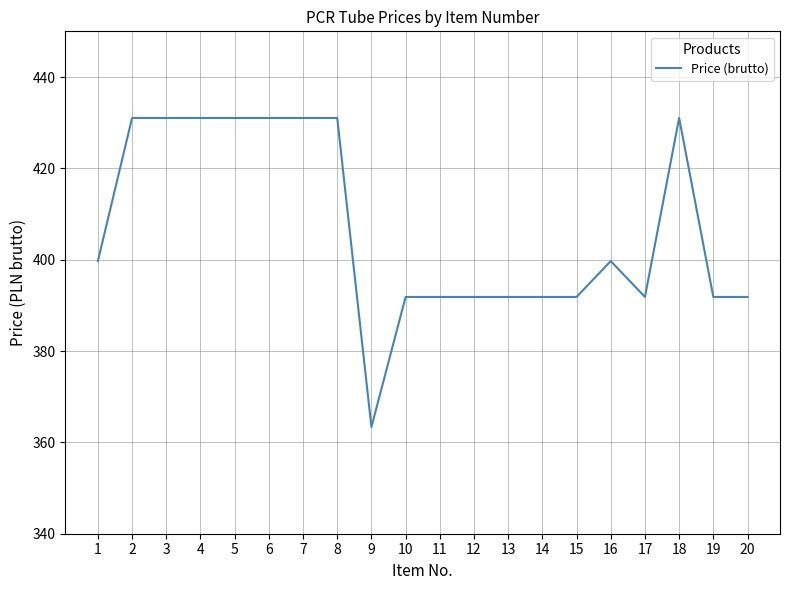

Which has a higher value, 12 or 6?

6